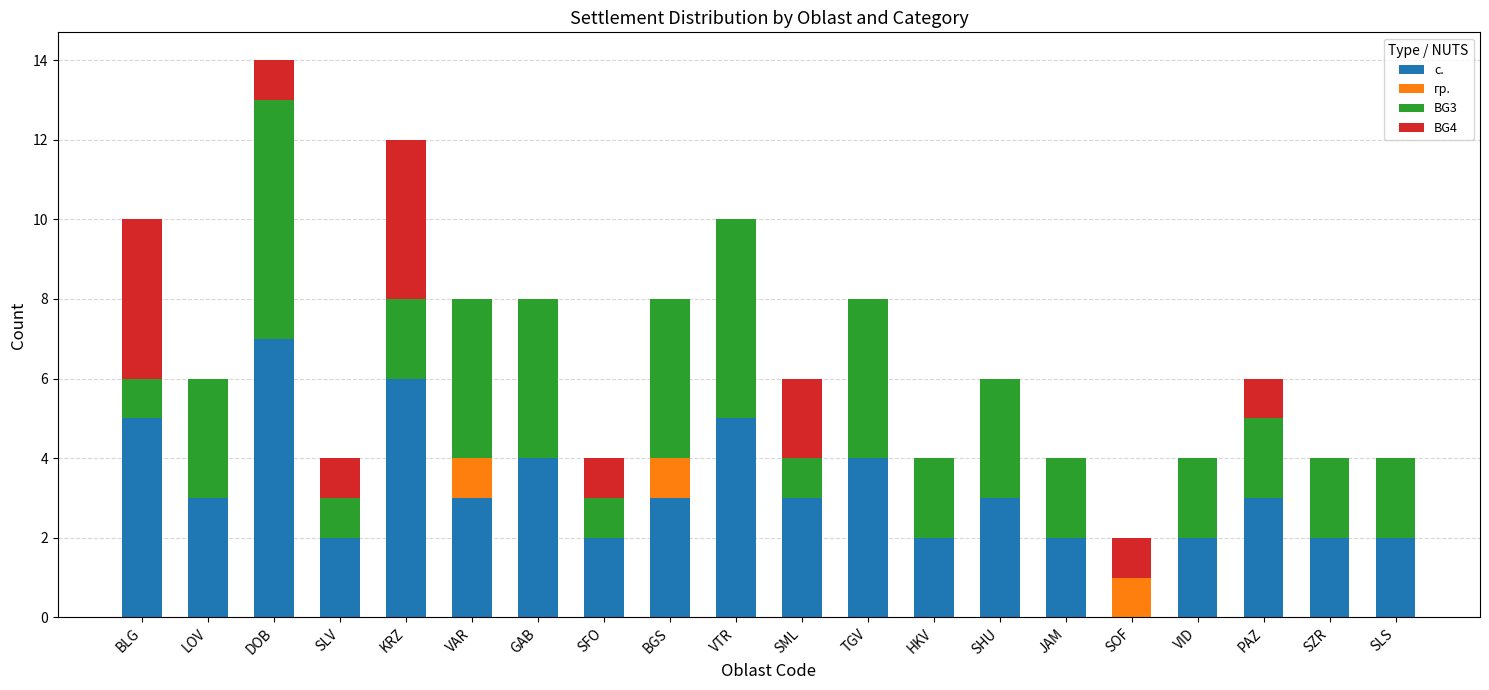

How many values in с. are above zero?

19